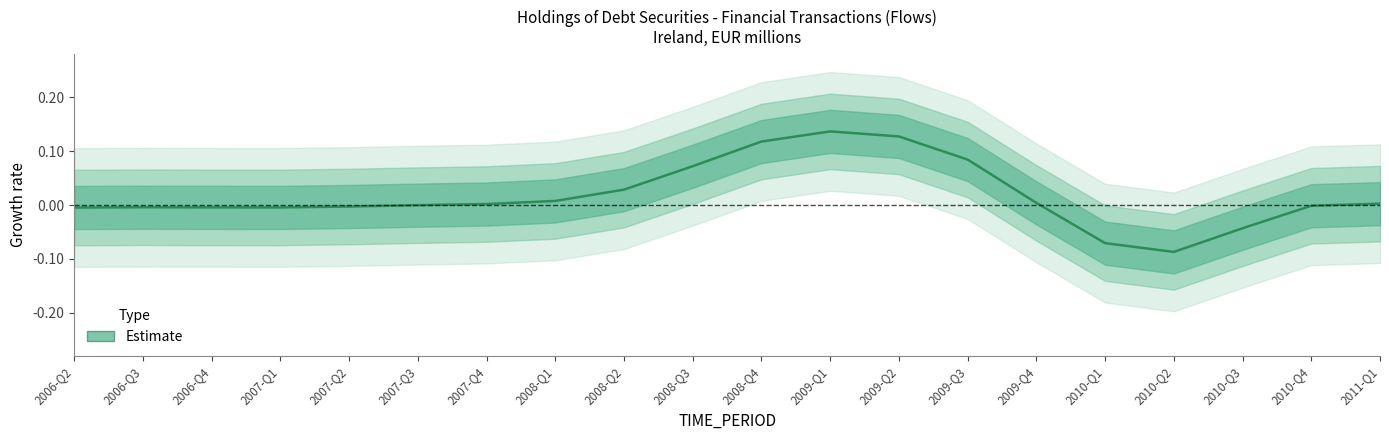

List the labels in order of value, largest first.

2009-Q1, 2009-Q2, 2008-Q4, 2009-Q3, 2008-Q3, 2008-Q2, 2008-Q1, 2009-Q4, 2011-Q1, 2007-Q4, 2007-Q3, 2010-Q4, 2007-Q2, 2006-Q3, 2006-Q4, 2007-Q1, 2006-Q2, 2010-Q3, 2010-Q1, 2010-Q2